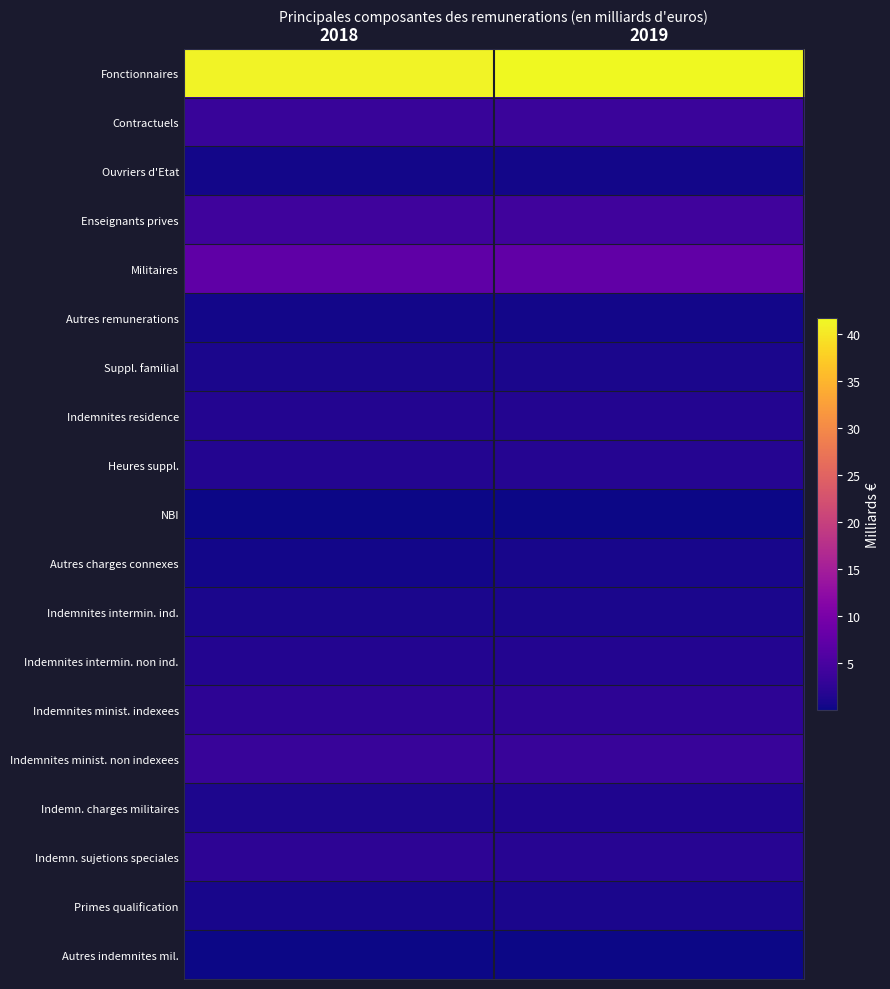

Reading left to right, list all the values displayed in this chart.

Fonctionnaires: 2018=41.2	2019=41.8
Contractuels: 2018=3.4	2019=3.6
Ouvriers d'Etat: 2018=0.5	2019=0.4
Enseignants prives: 2018=4.1	2019=4.2
Militaires: 2018=7.3	2019=7.4
Autres remunerations: 2018=0.5	2019=0.4
Suppl. familial: 2018=0.9	2019=0.9
Indemnites residence: 2018=1.6	2019=1.6
Heures suppl.: 2018=1.6	2019=1.7
NBI: 2018=0.2	2019=0.2
Autres charges connexes: 2018=0.4	2019=0.8
Indemnites intermin. ind.: 2018=0.9	2019=0.9
Indemnites intermin. non ind.: 2018=1.6	2019=1.5
Indemnites minist. indexees: 2018=2.4	2019=2.4
Indemnites minist. non indexees: 2018=3.3	2019=3.4
Indemn. charges militaires: 2018=1.1	2019=1.3
Indemn. sujetions speciales: 2018=2.5	2019=1.9
Primes qualification: 2018=0.8	2019=0.9
Autres indemnites mil.: 2018=0.0	2019=0.1